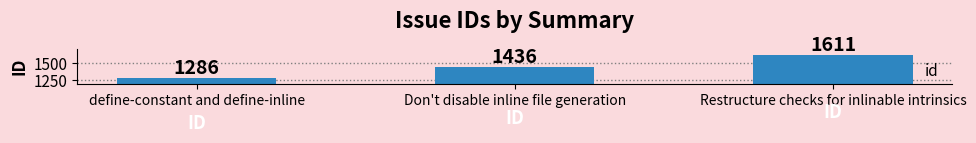

What is the difference between the values at Restructure checks for inlinable intrinsics and define-constant and define-inline?

325